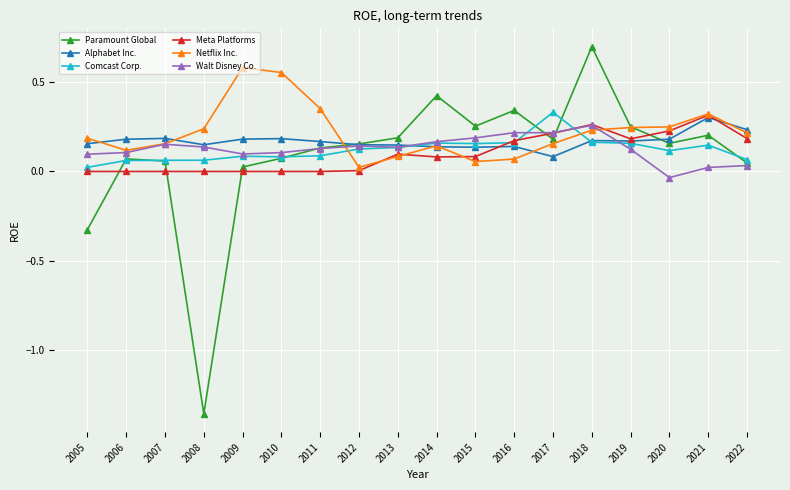

True or false: Paramount Global has a value of 0.4 at 2019.

False